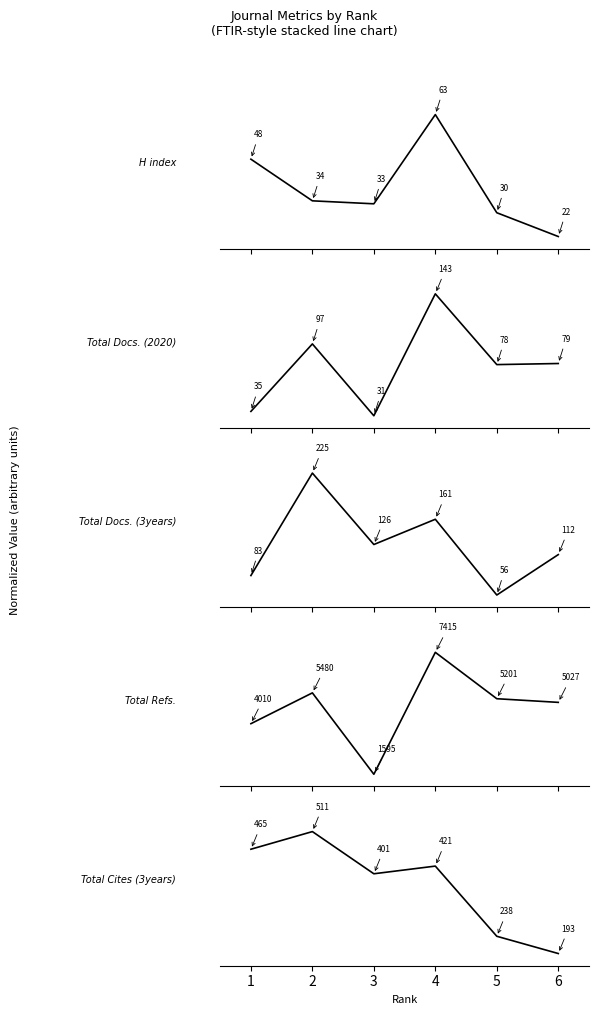

How many lines are shown in the chart?

5